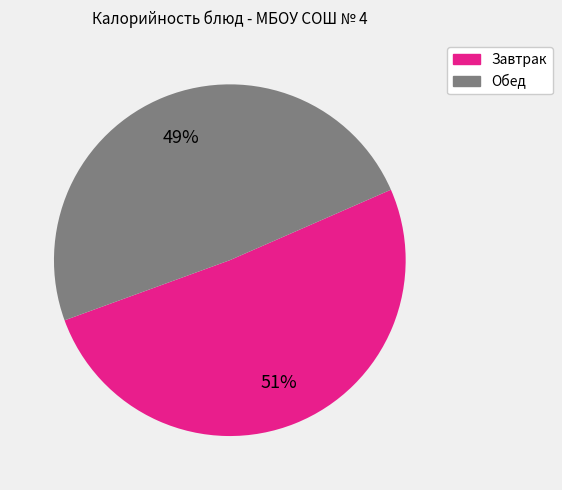

Is there a majority slice in this chart?

Yes